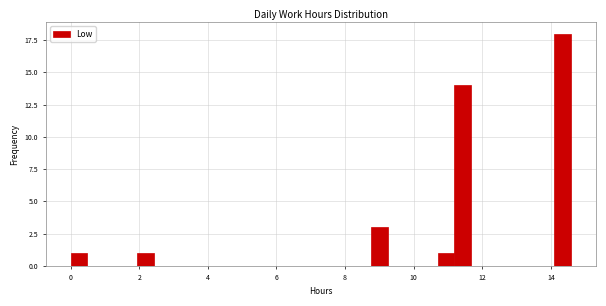

Read against the x-axis, roughly where is the centre of the tallest bar?

14.4